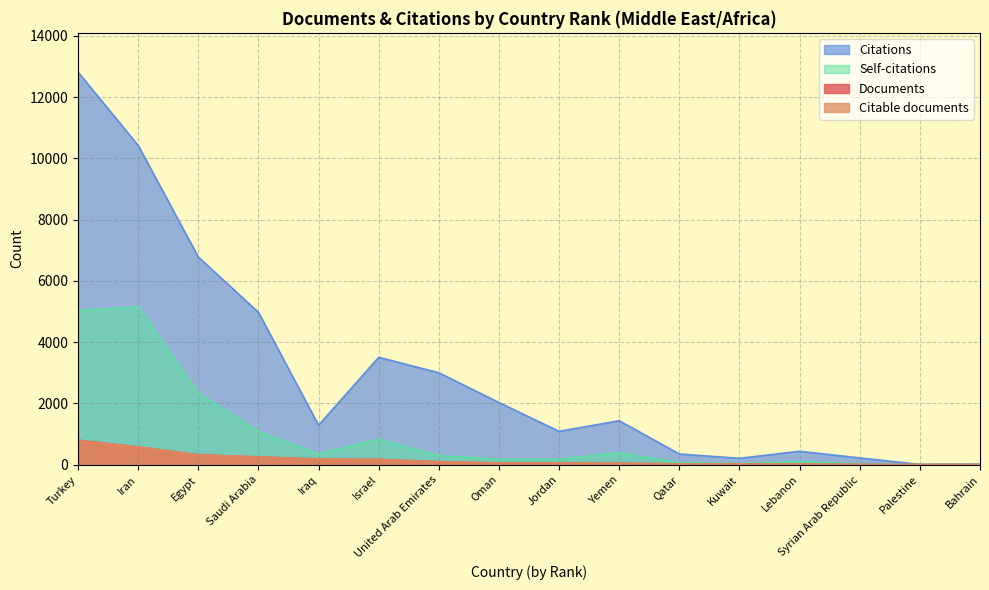

Which series has the widest spread of values?

Citations